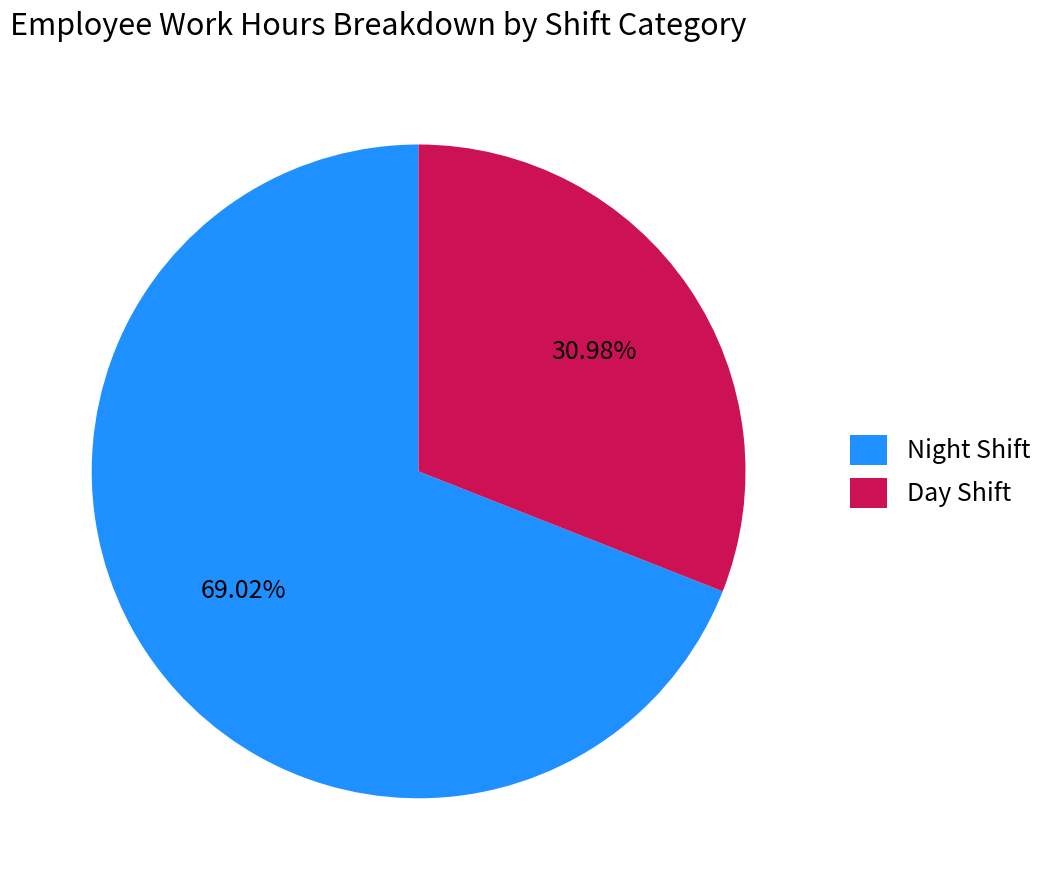

How many segments does this pie chart have?

2